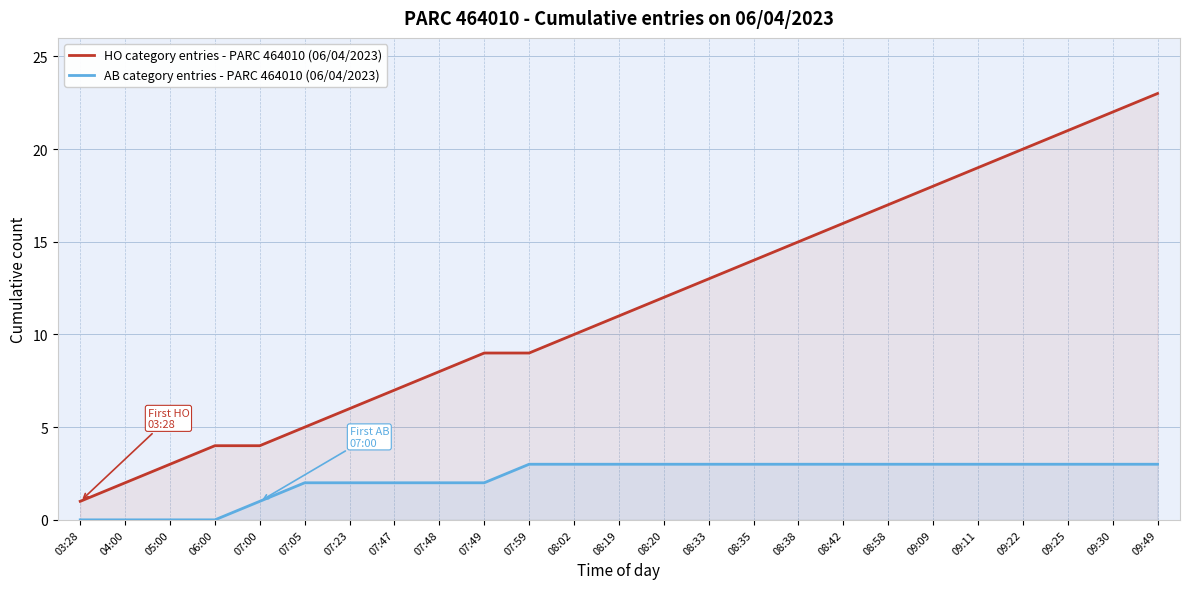

Rank the categories by HO category entries - PARC 464010 (06/04/2023) value from lowest to highest.

03:28, 04:00, 05:00, 06:00, 07:00, 07:05, 07:23, 07:47, 07:48, 07:49, 07:59, 08:02, 08:19, 08:20, 08:33, 08:35, 08:38, 08:42, 08:58, 09:09, 09:11, 09:22, 09:25, 09:30, 09:49